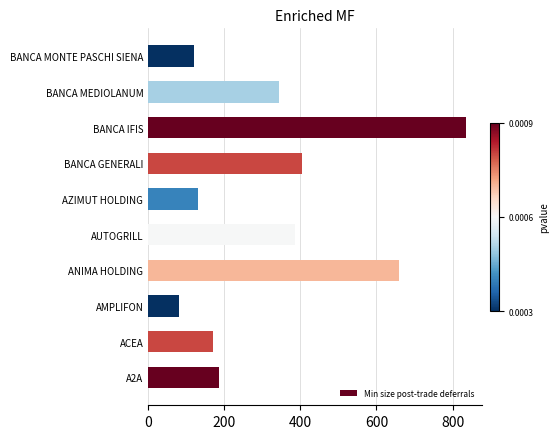

The value at ACEA is 170. True or false?

True